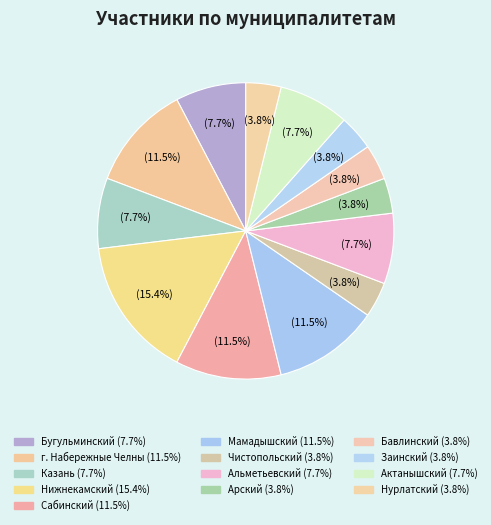

Is there any slice that represents more than half of the pie?

No